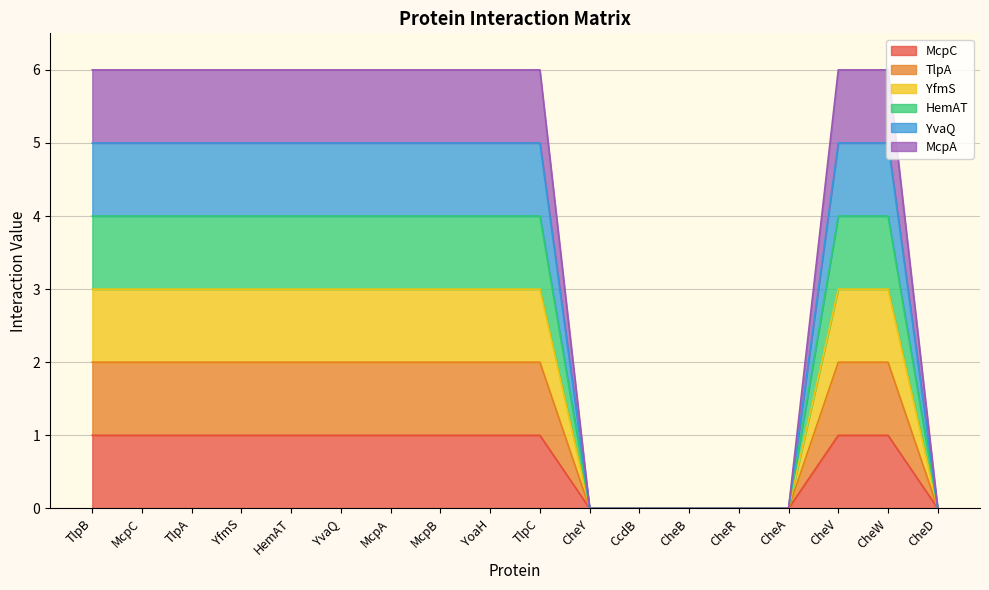

Where is TlpA nearest to the value 1?

TlpB